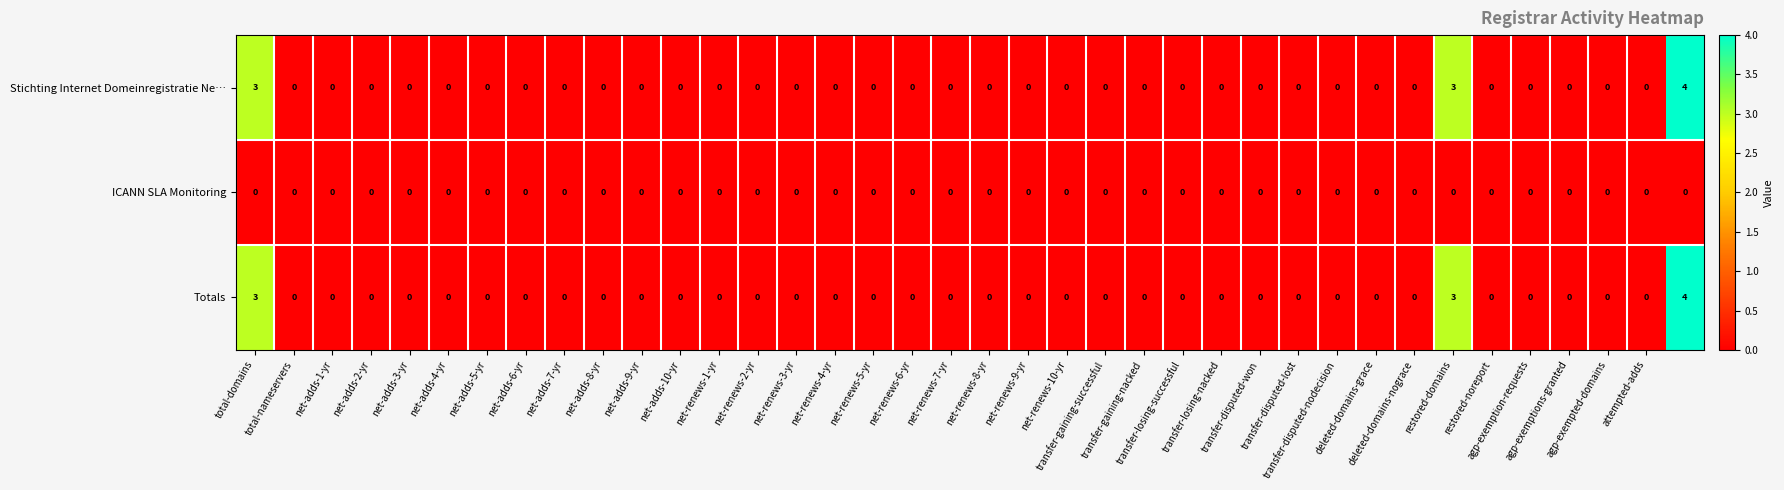

How many Totals values are between 0 and 1?

35